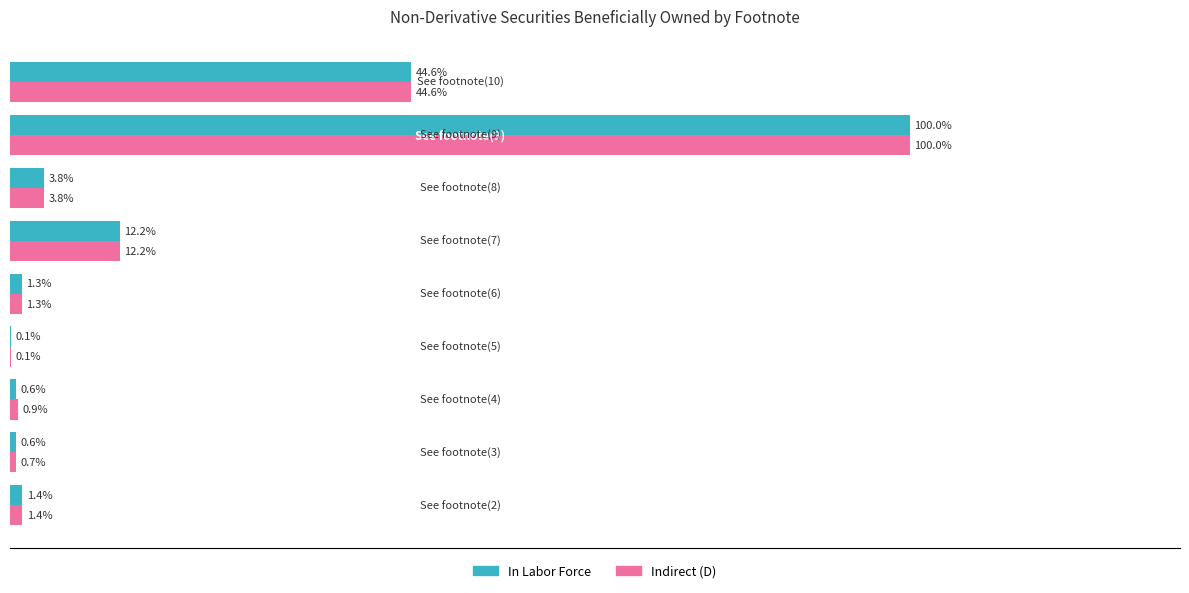

Which series has the largest total across all categories?

Indirect (D)